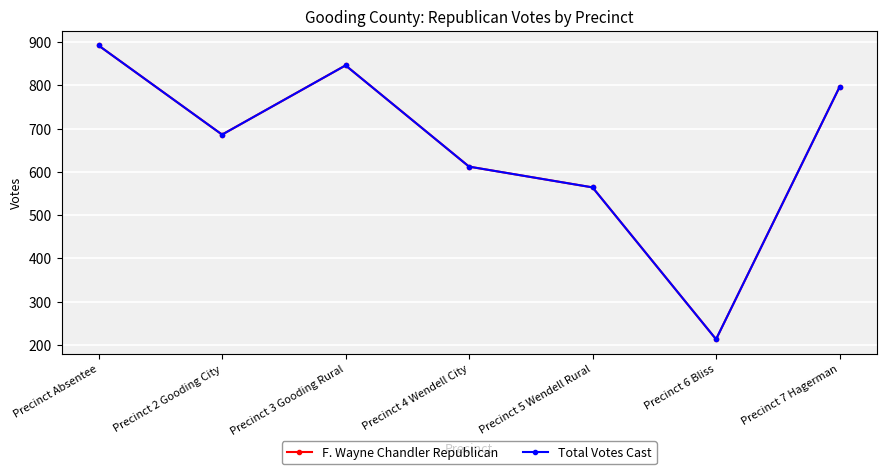

At which label is Total Votes Cast closest to 552?

Precinct 5 Wendell Rural